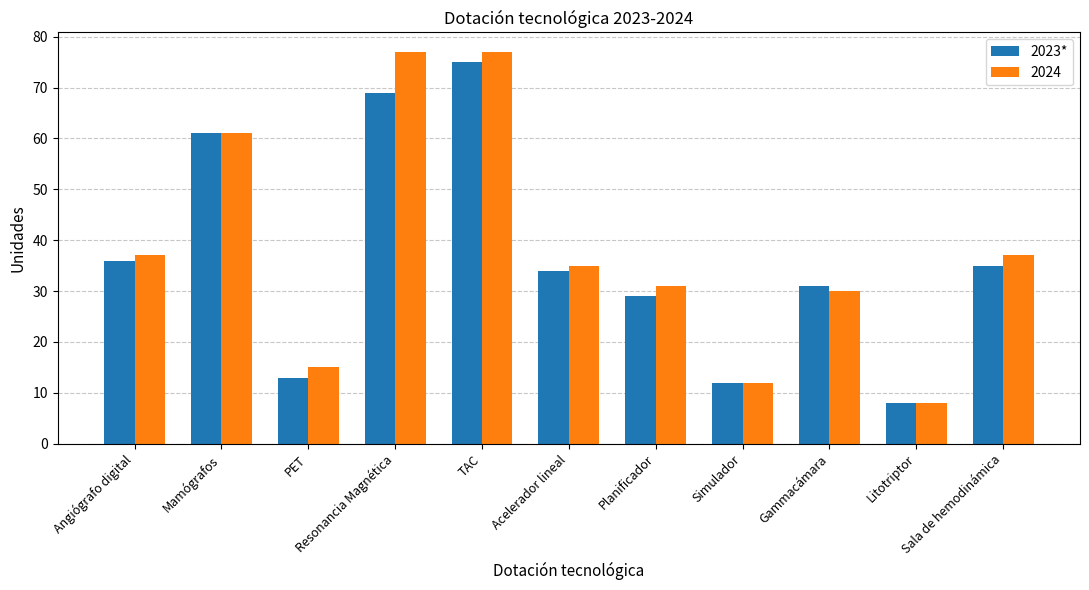

What is the average value of the 2024 series?

38